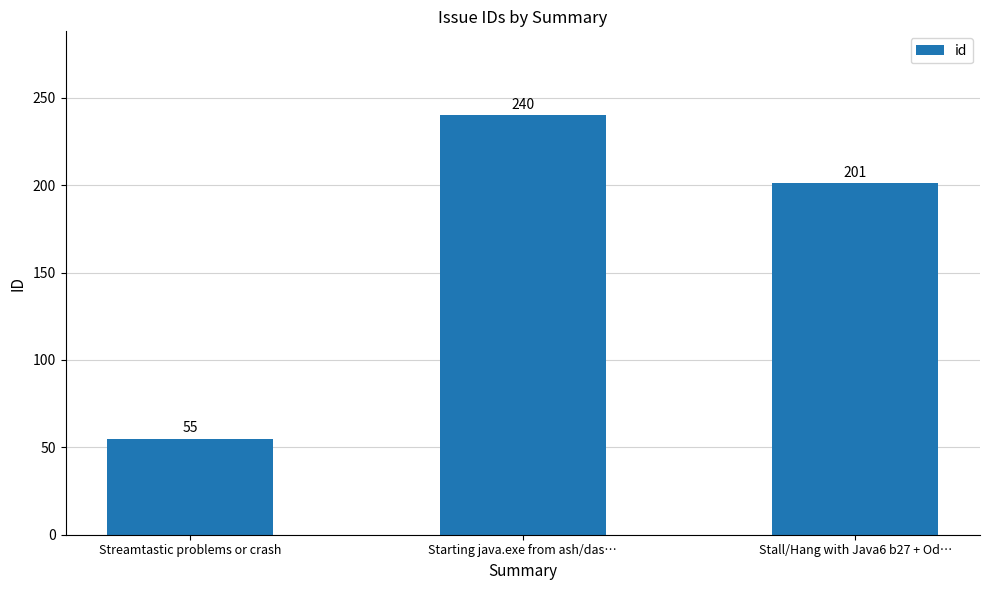

Reading right to left, list all the values displayed in this chart.

201	240	55